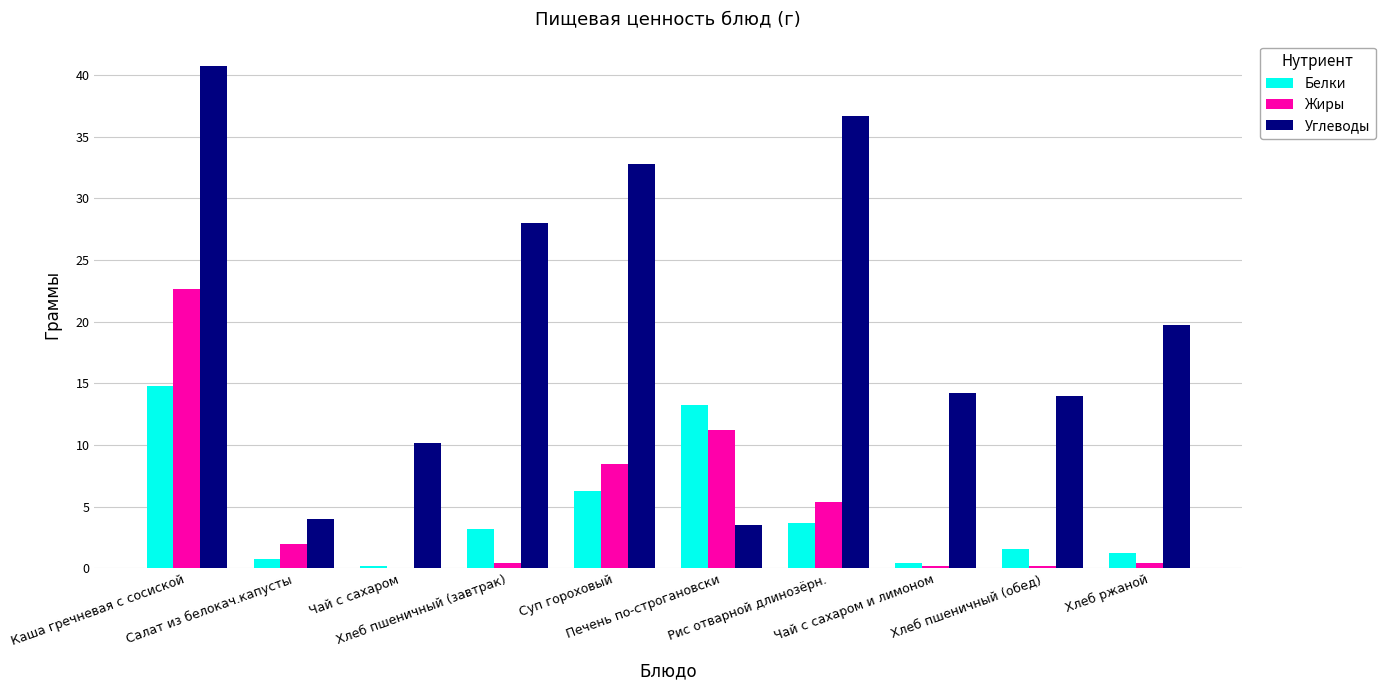

Is it true that Жиры equals 0.4 at Хлеб пшеничный (завтрак)?

True